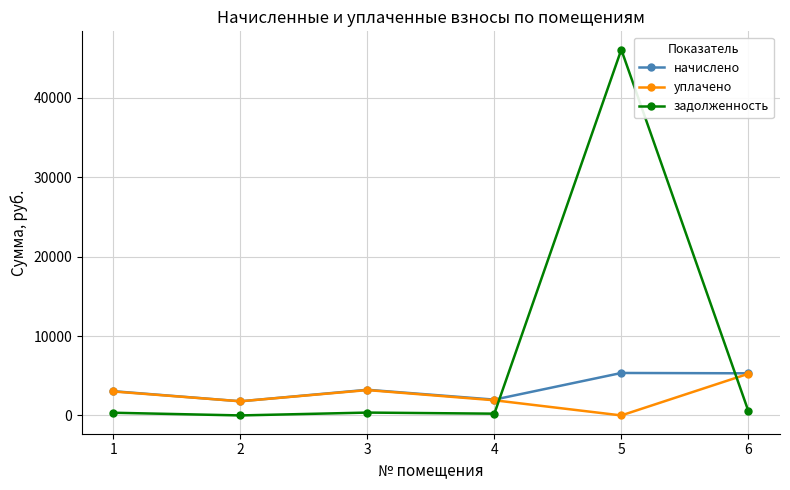

True or false: задолженность has more than 2 points higher than both neighbors.

False